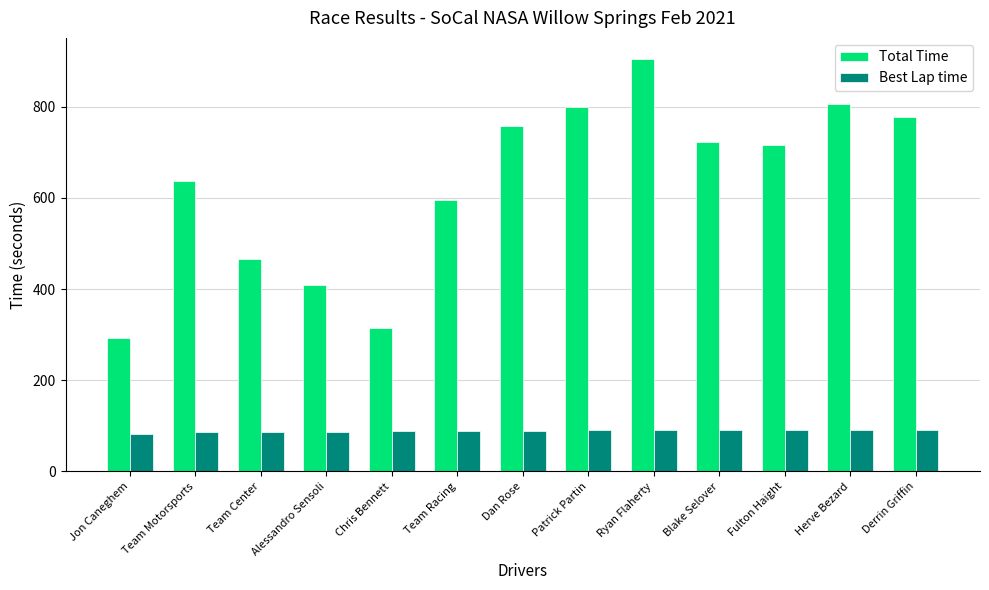

At which label is Total Time closest to 599?

Team Racing